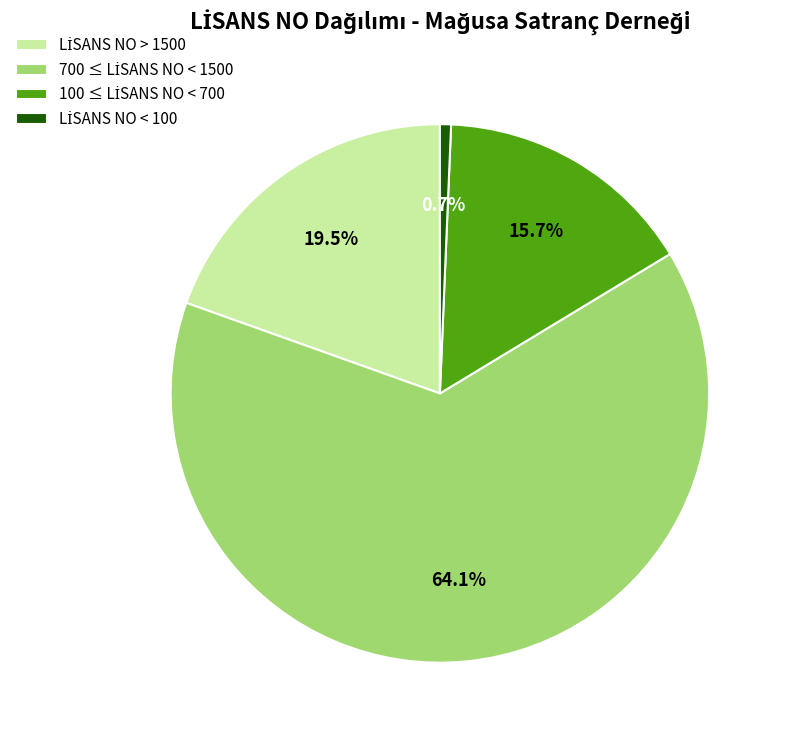

Does any single category account for the majority?

Yes